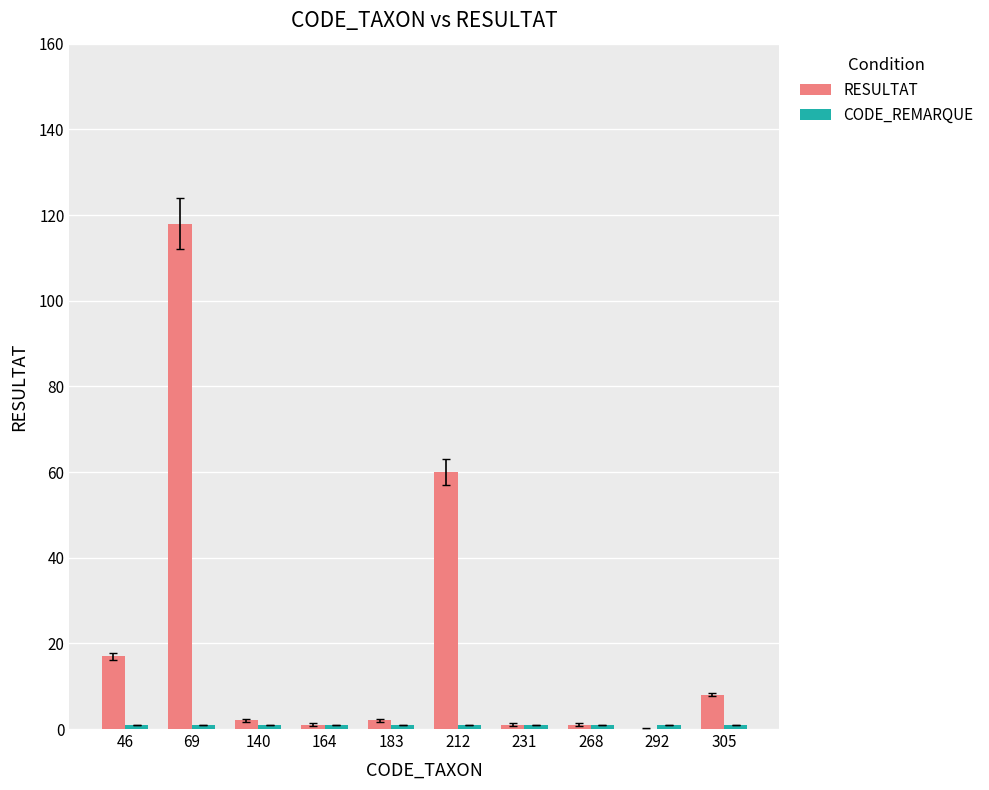

What is the highest value of the RESULTAT series?

118